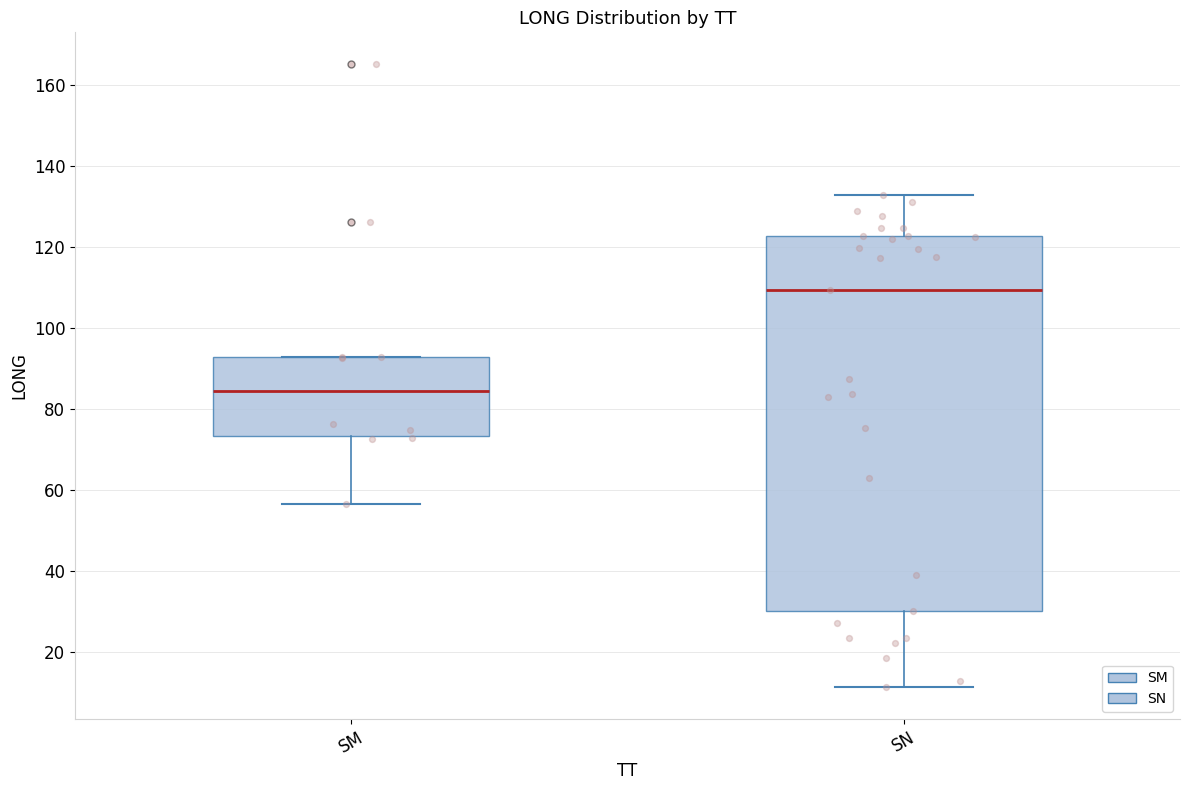

Which box has the highest median line?

SN